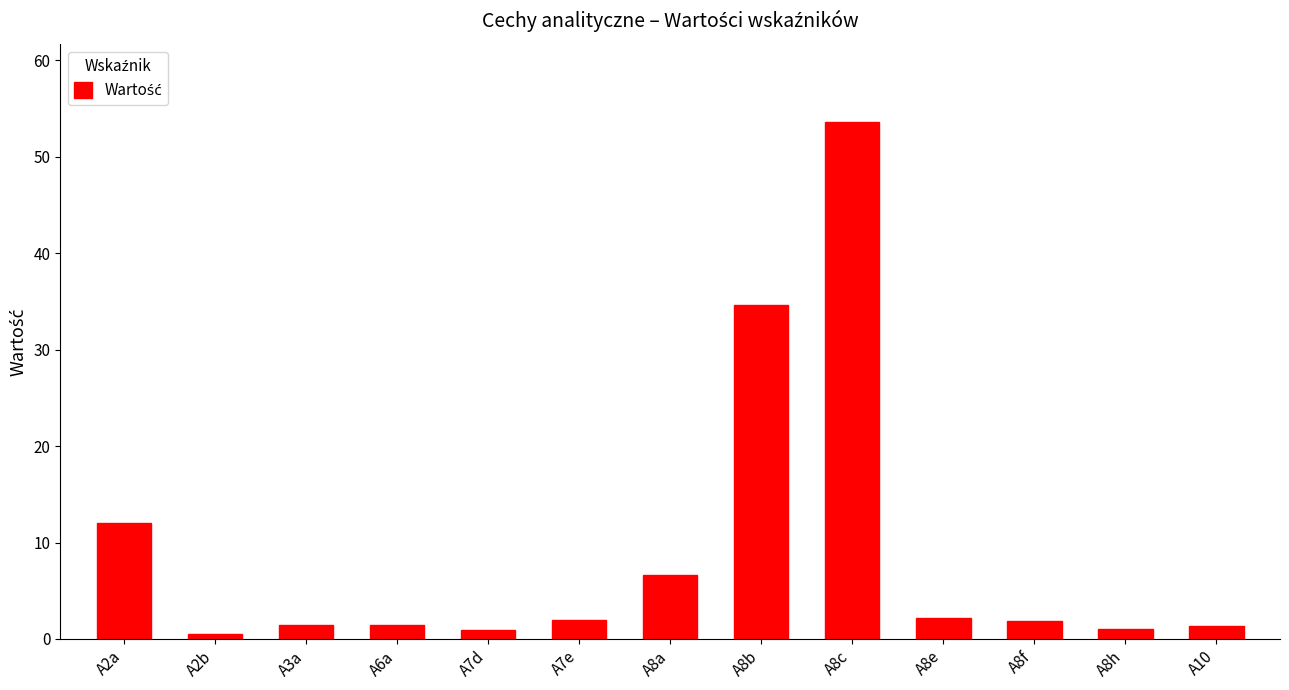

What is the value of the 2nd bar from the left?

0.5